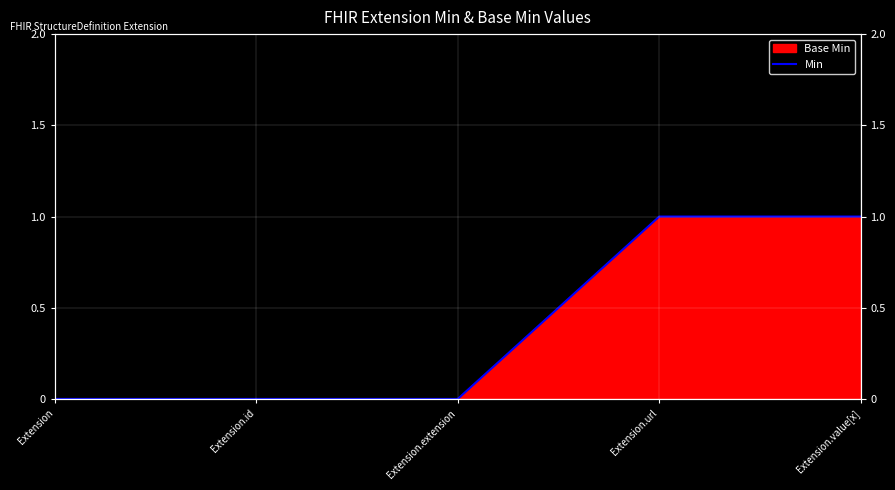

Rank the categories by value from lowest to highest.

Extension, Extension.id, Extension.extension, Extension.url, Extension.value[x]